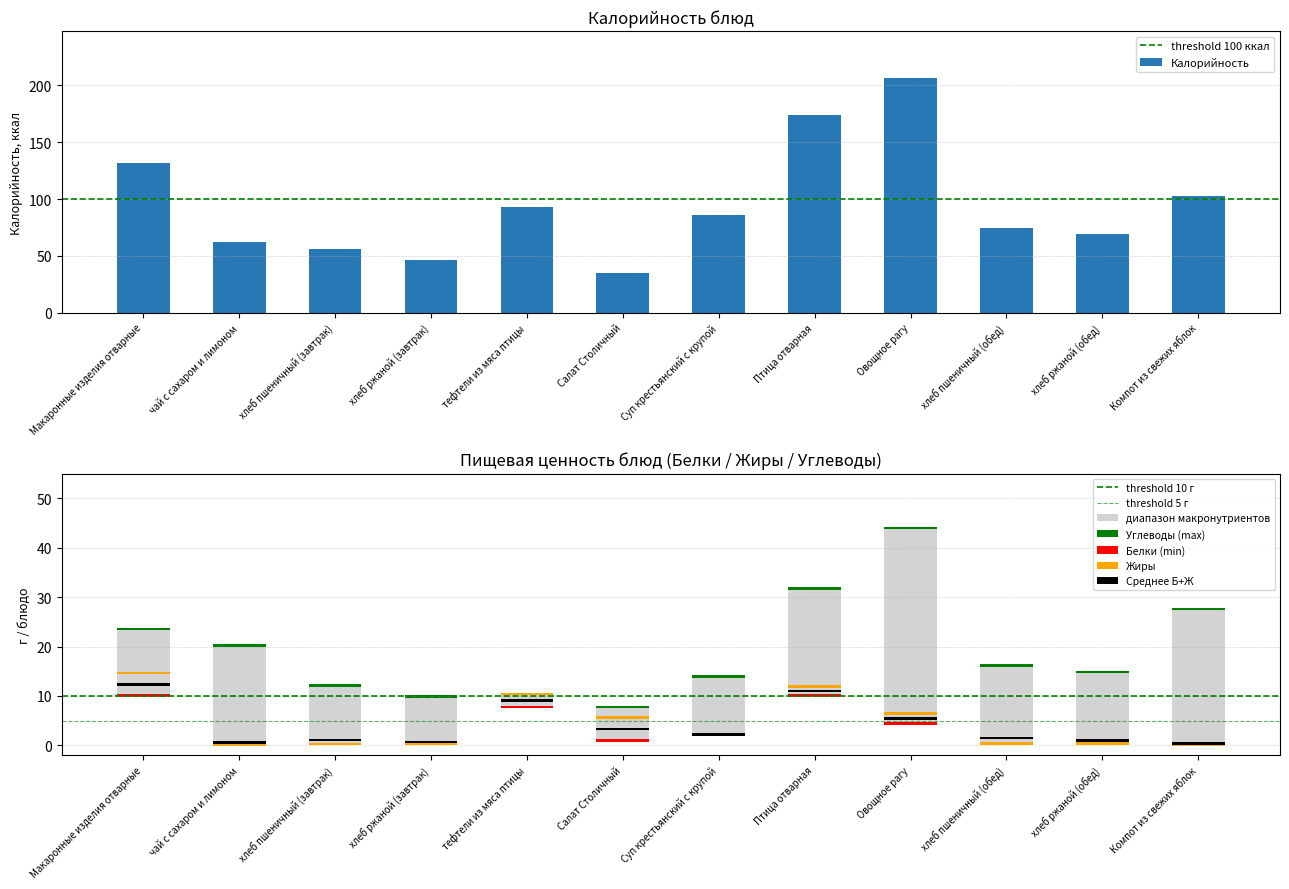

Which series has the largest total across all categories?

Калорийность